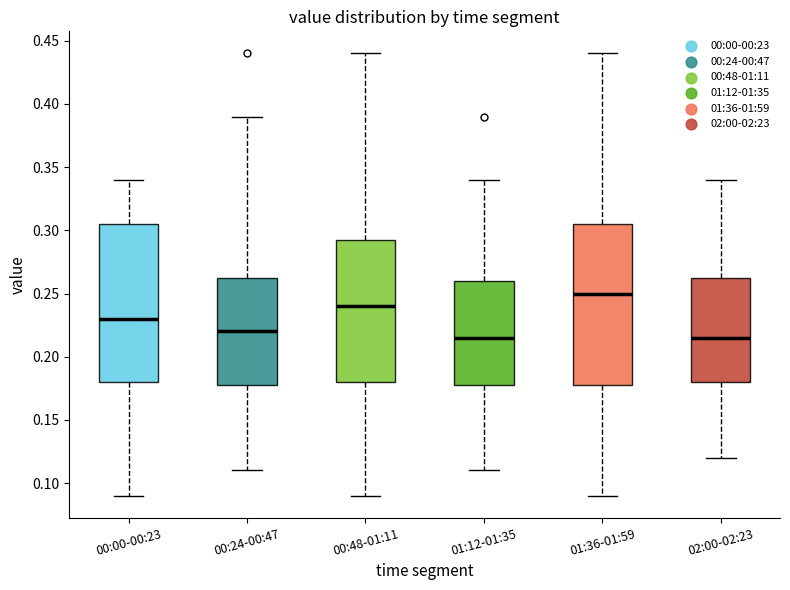

Reading left to right, transcribe this box plot: for each box, give where its median line is, the range the box spans, and where its two whiskers end, as read against the y-axis. The values are not printed on the chart, so give them approximately, as read against the axis.

00:00-00:23: median 0.230, box 0.180 to 0.305, whiskers 0.090 to 0.340
00:24-00:47: median 0.220, box 0.180 to 0.265, whiskers 0.110 to 0.390
00:48-01:11: median 0.240, box 0.180 to 0.295, whiskers 0.090 to 0.440
01:12-01:35: median 0.215, box 0.180 to 0.260, whiskers 0.110 to 0.340
01:36-01:59: median 0.250, box 0.180 to 0.305, whiskers 0.090 to 0.440
02:00-02:23: median 0.215, box 0.180 to 0.265, whiskers 0.120 to 0.340